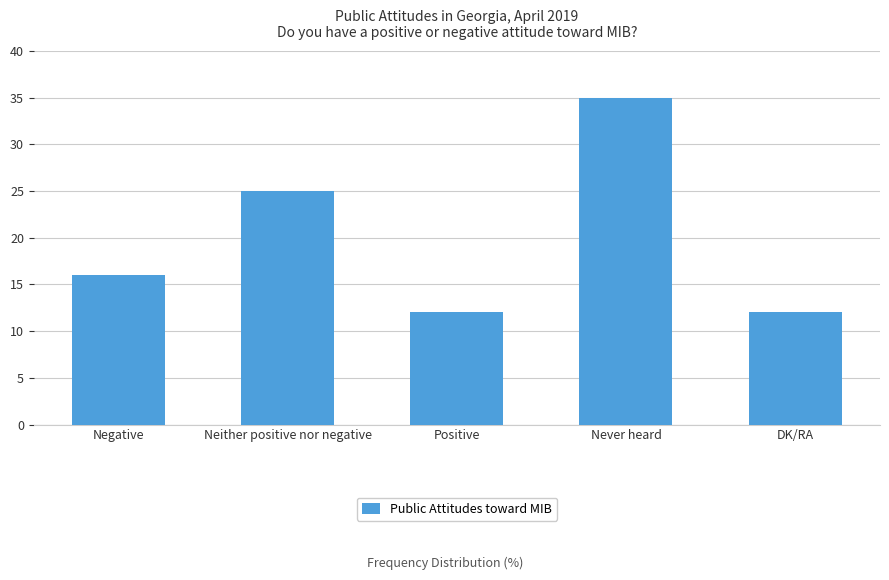

What value does the data have at Never heard, to the nearest 5?

35